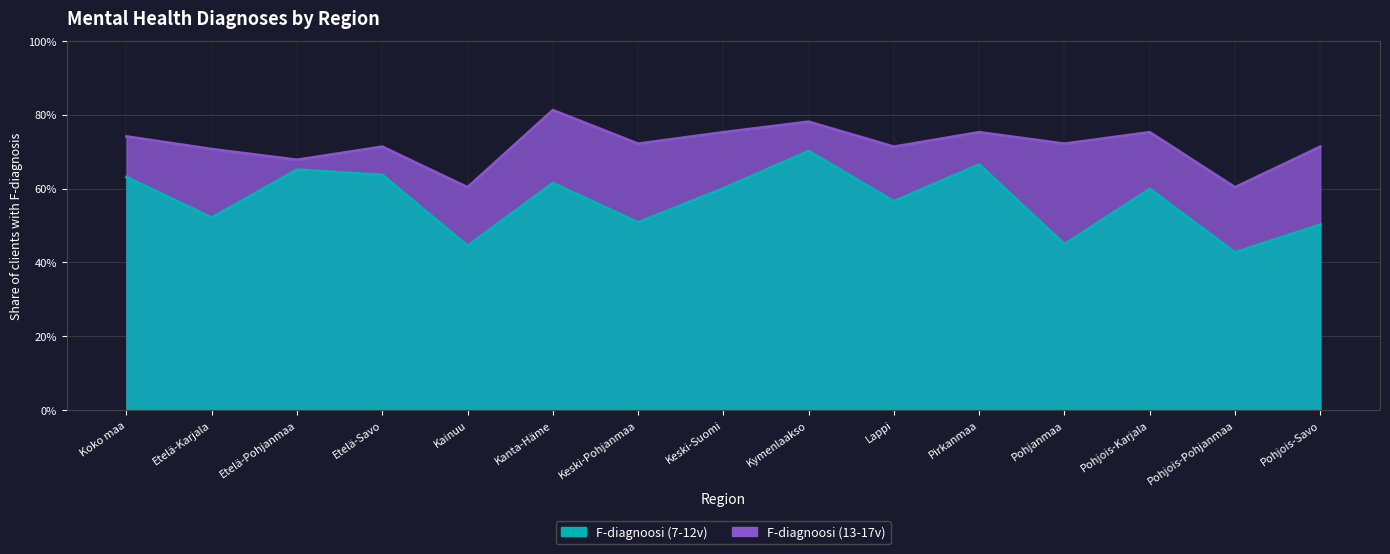

What are all the series names shown in the legend?

F-diagnoosi (7-12v), F-diagnoosi (13-17v)